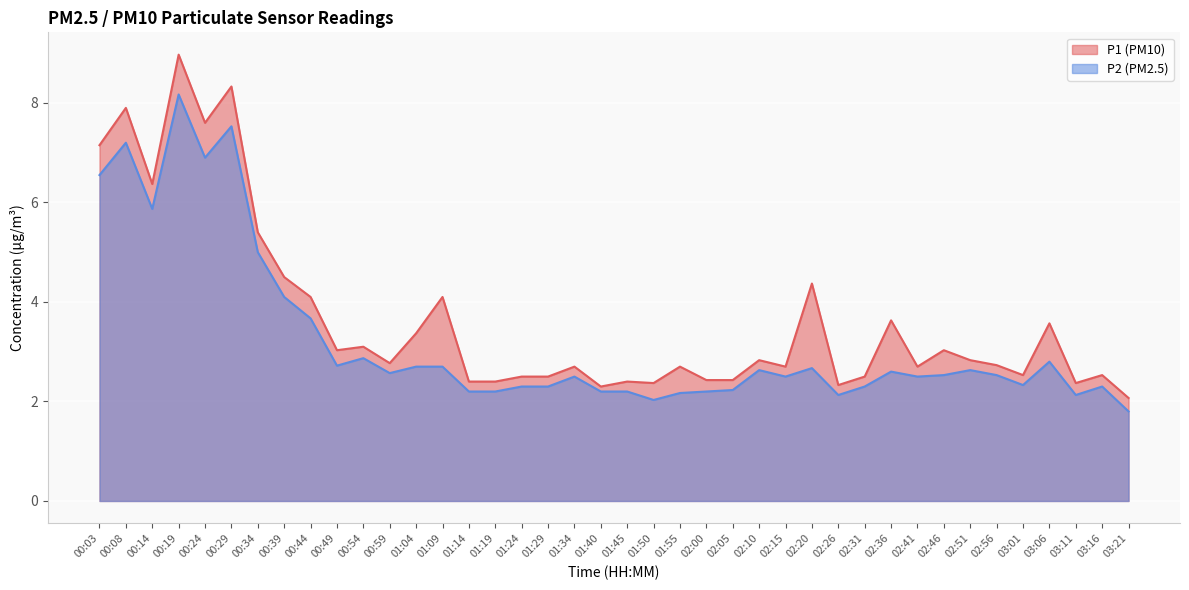

What is the value of the P2 point at the 37th from the left?

2.8